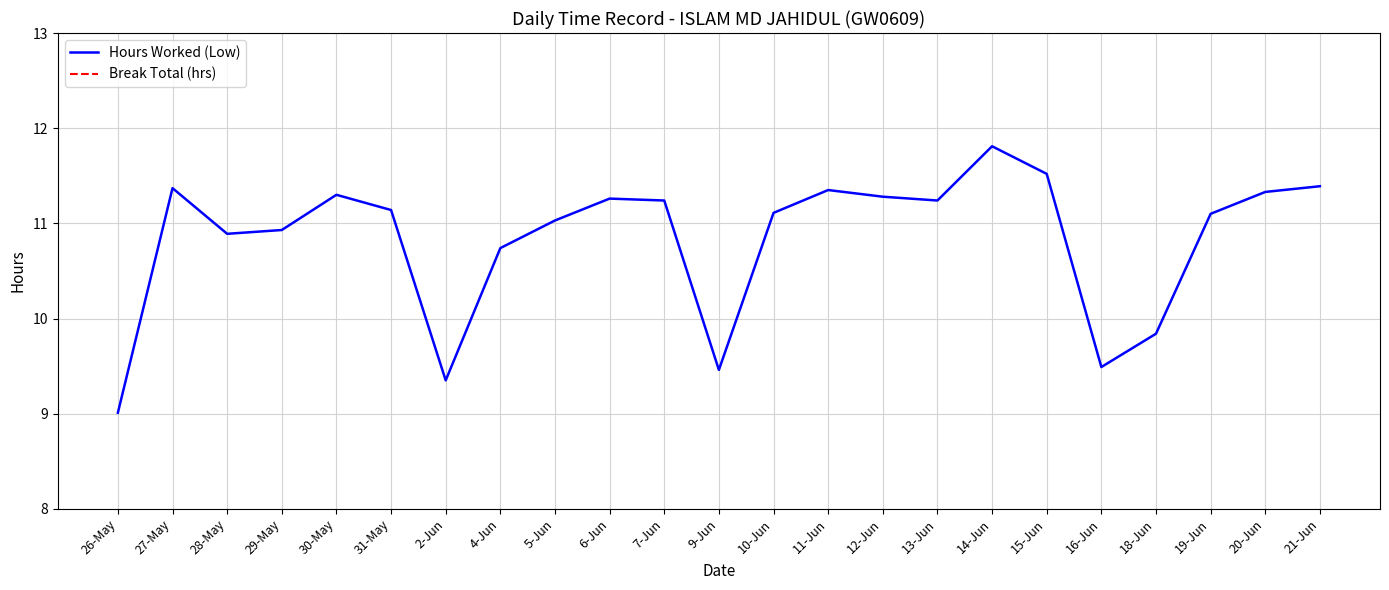

Reading left to right, extract all data points from this chart.

Hours Worked (Low): 26-May=9.0	27-May=11.4	28-May=10.9	29-May=10.9	30-May=11.3	31-May=11.1	2-Jun=9.3	4-Jun=10.7	5-Jun=11.0	6-Jun=11.3	7-Jun=11.2	9-Jun=9.5	10-Jun=11.1	11-Jun=11.3	12-Jun=11.3	13-Jun=11.2	14-Jun=11.8	15-Jun=11.5	16-Jun=9.5	18-Jun=9.8	19-Jun=11.1	20-Jun=11.3	21-Jun=11.4
Break Total (hrs): 26-May=0.0	27-May=0.0	28-May=0.0	29-May=0.0	30-May=0.0	31-May=0.0	2-Jun=0.0	4-Jun=0.0	5-Jun=0.0	6-Jun=0.0	7-Jun=0.0	9-Jun=0.0	10-Jun=0.0	11-Jun=0.0	12-Jun=0.0	13-Jun=0.0	14-Jun=0.0	15-Jun=0.0	16-Jun=0.0	18-Jun=0.0	19-Jun=0.0	20-Jun=0.0	21-Jun=0.0